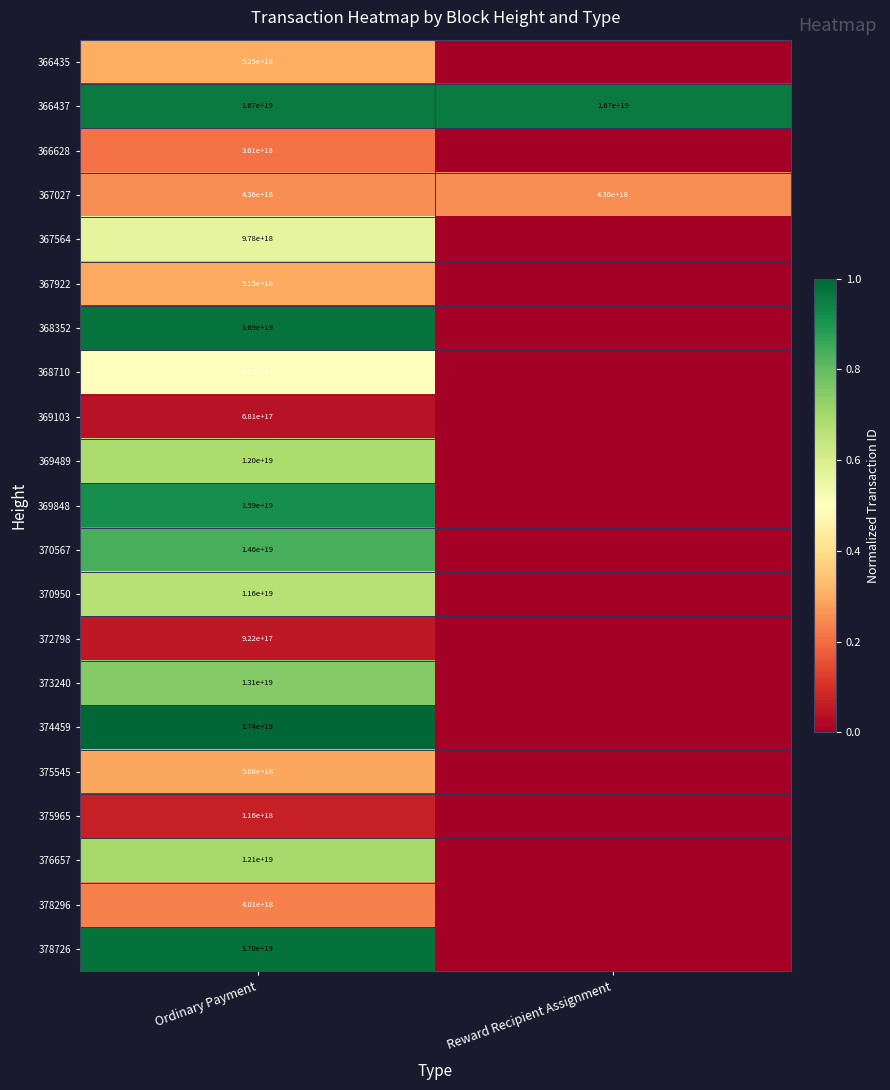

At how many categories does at least one series exceed 0?

2